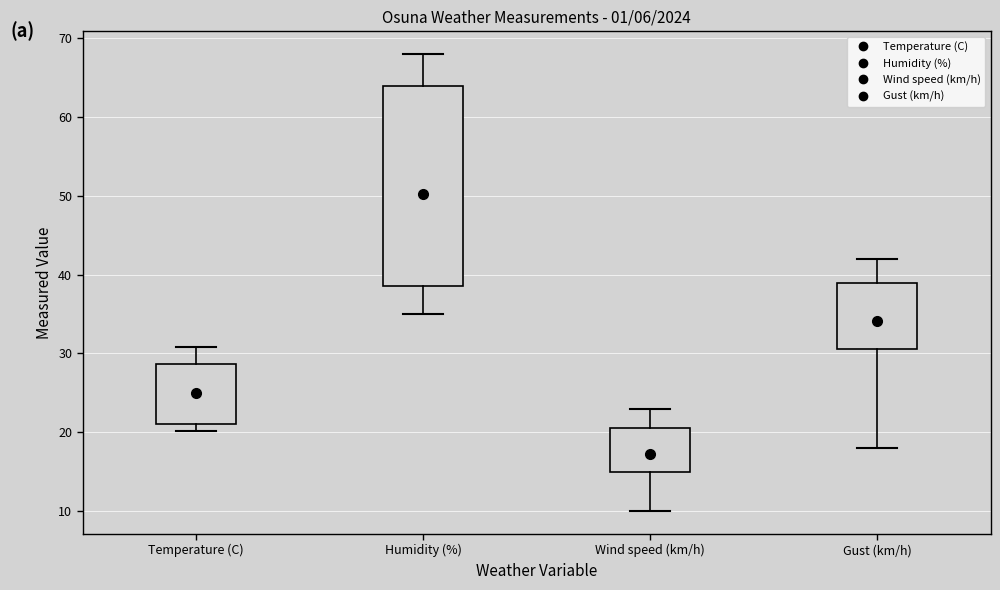

Where does the upper whisker of the box for Gust (km/h) end on the y-axis? The values are not printed on the chart, so give them approximately, as read against the axis.

42